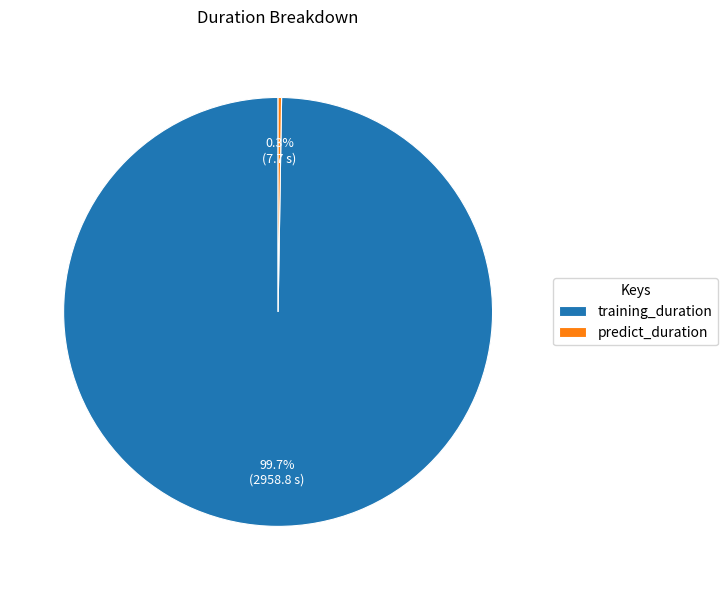

To the nearest percent, what is the average slice percentage?

50%